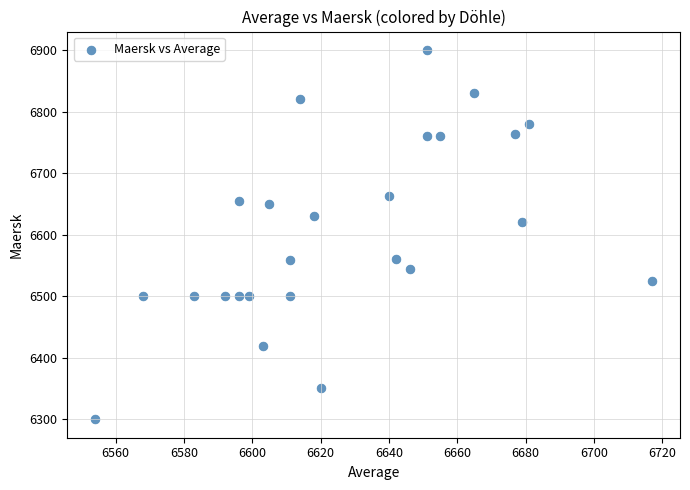

What is the range of X values (max minus min)?

163